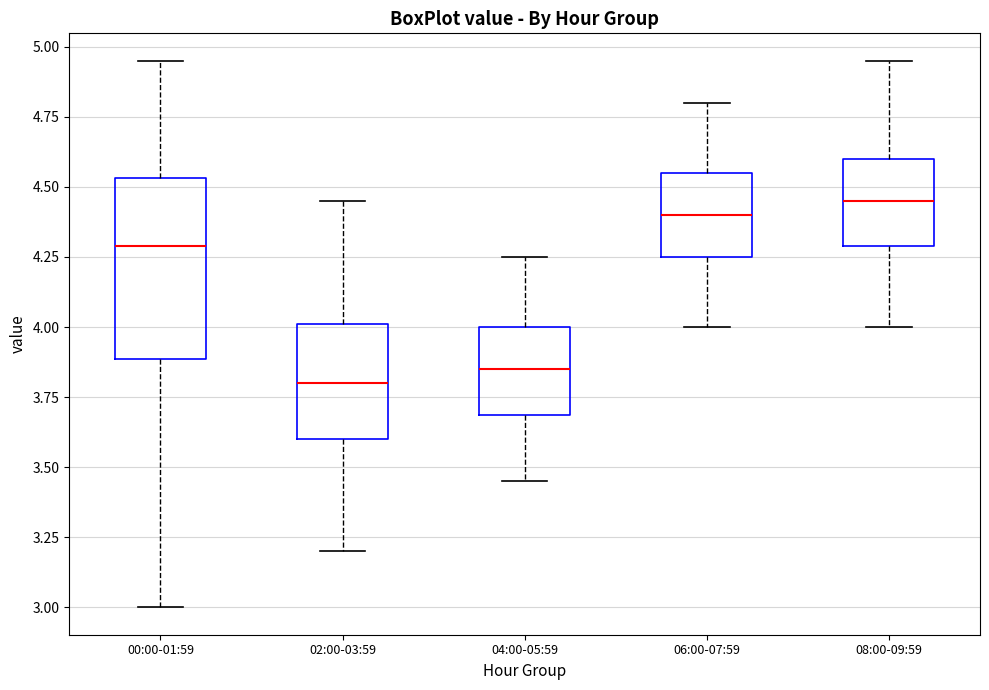

Reading left to right, read every box against the y-axis: the position of its median line, the range the box covers, and the ends of its whiskers. The values are not printed on the chart, so give them approximately, as read against the axis.

00:00-01:59: median 4.30, box 3.90 to 4.55, whiskers 3.00 to 4.95
02:00-03:59: median 3.80, box 3.60 to 4.00, whiskers 3.20 to 4.45
04:00-05:59: median 3.85, box 3.70 to 4.00, whiskers 3.45 to 4.25
06:00-07:59: median 4.40, box 4.25 to 4.55, whiskers 4.00 to 4.80
08:00-09:59: median 4.45, box 4.30 to 4.60, whiskers 4.00 to 4.95